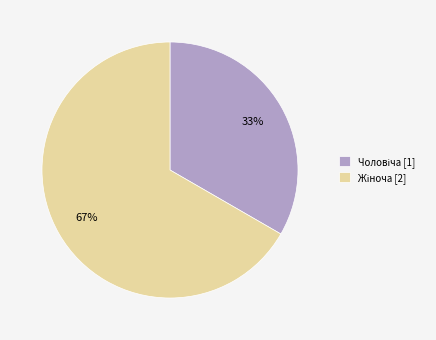

How many slices are in this pie chart?

2